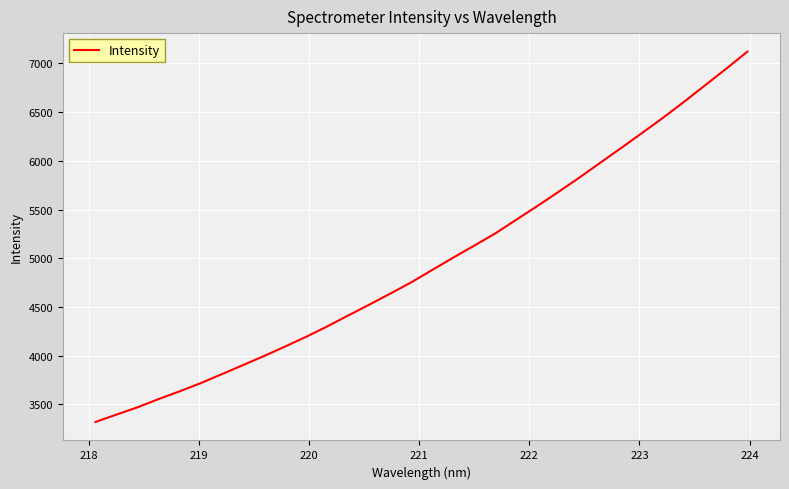

Is this an area chart (filled region under the line)?

No